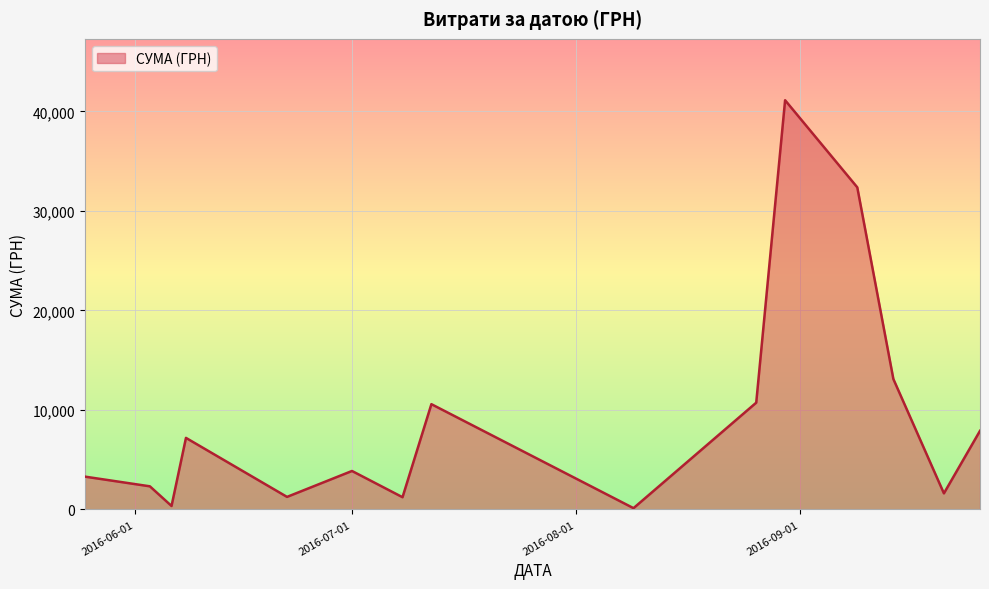

How many lines are shown in the chart?

1